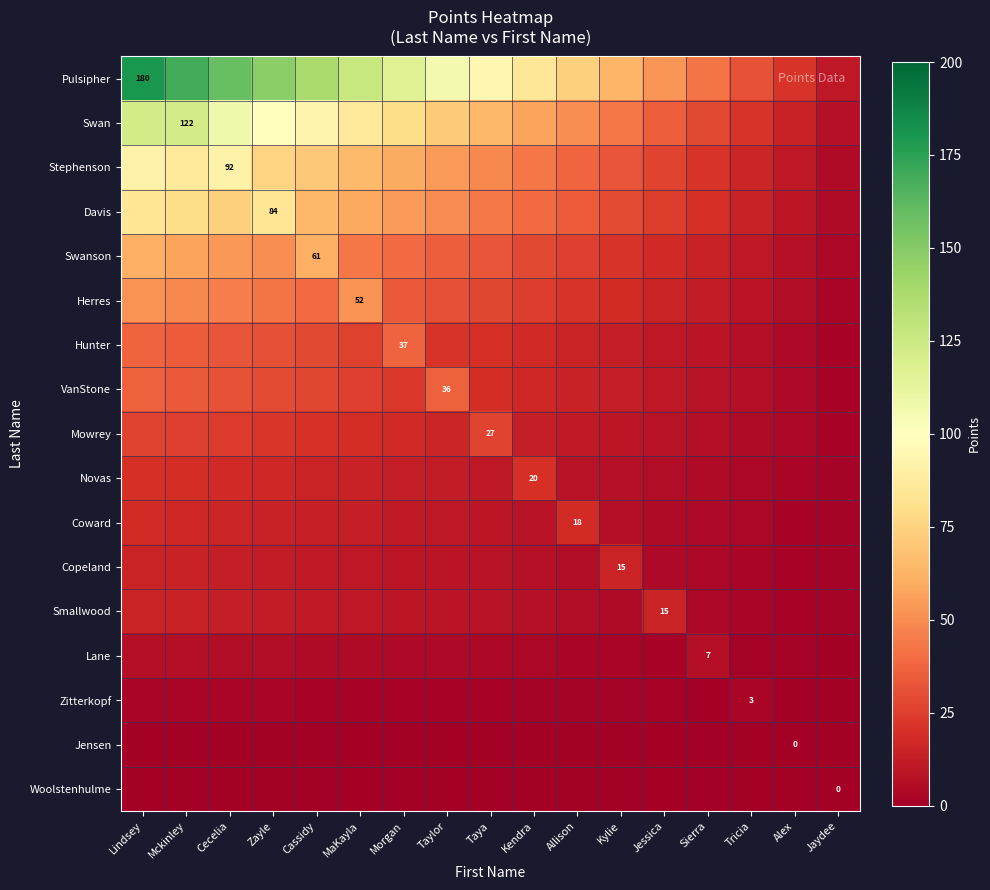

List the series in order of their peak value, highest first.

Pulsipher, Swan, Stephenson, Davis, Swanson, Herres, Hunter, VanStone, Mowrey, Novas, Coward, Copeland, Smallwood, Lane, Zitterkopf, Jensen, Woolstenhulme